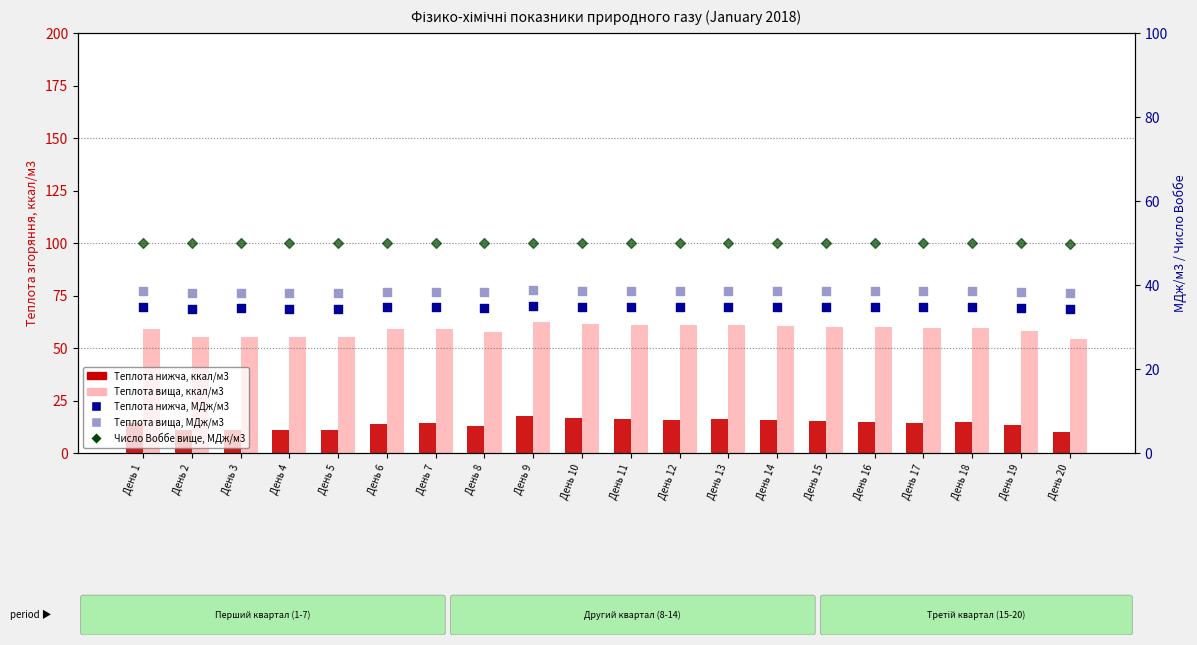

Which series contains the highest Y value?

Теплота вища, ккал/м3